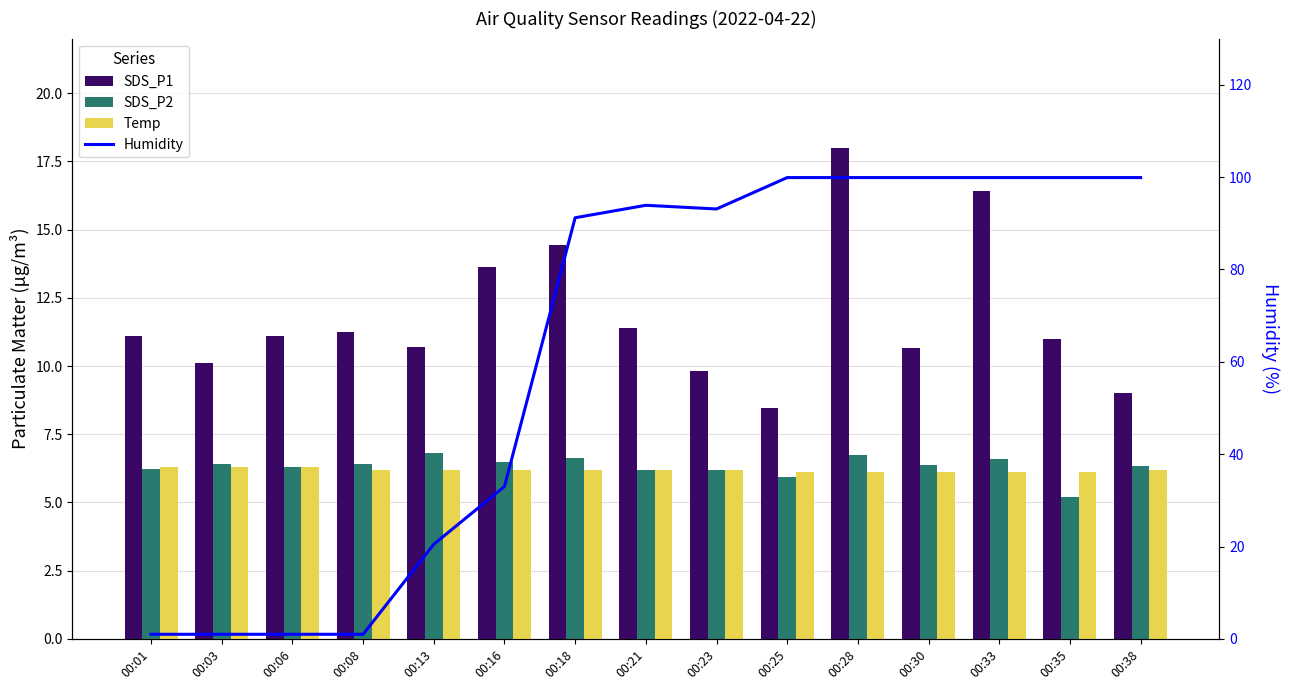

Is the value of Humidity at 00:33 greater than the value of SDS_P2 at 00:03?

Yes